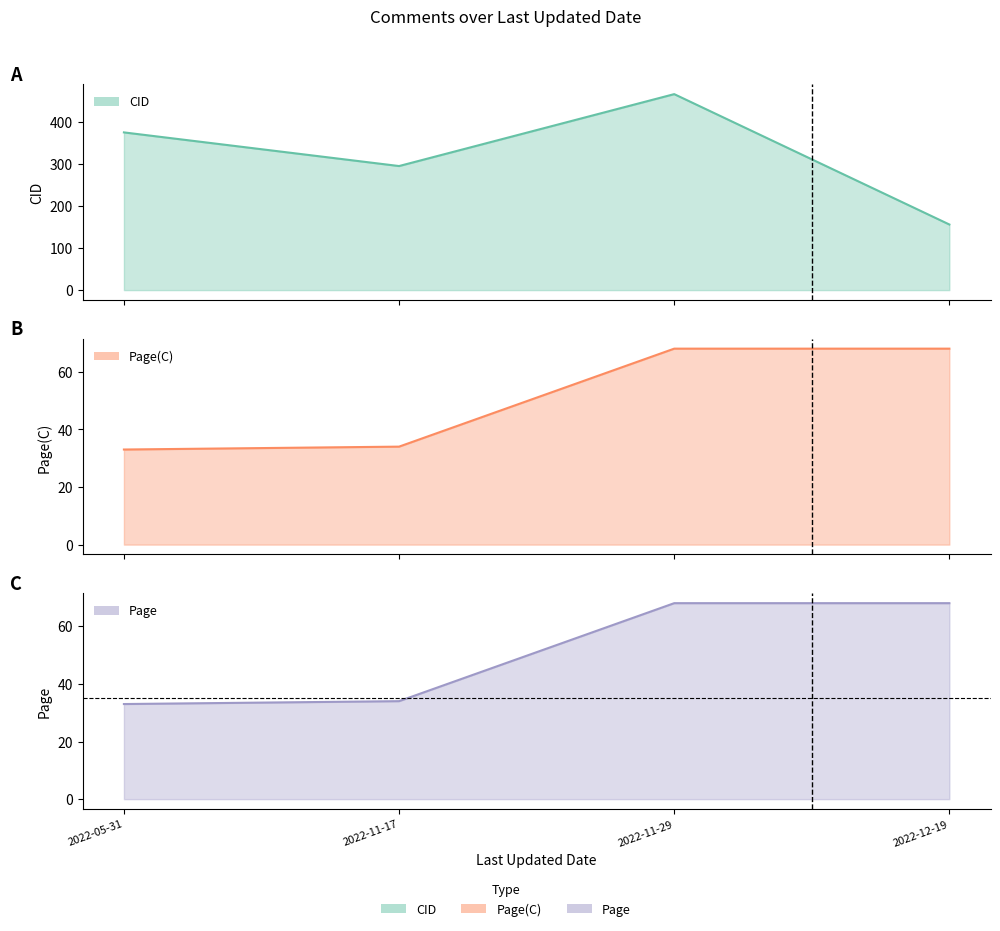

Where is the first local minimum for CID?

2022-11-17